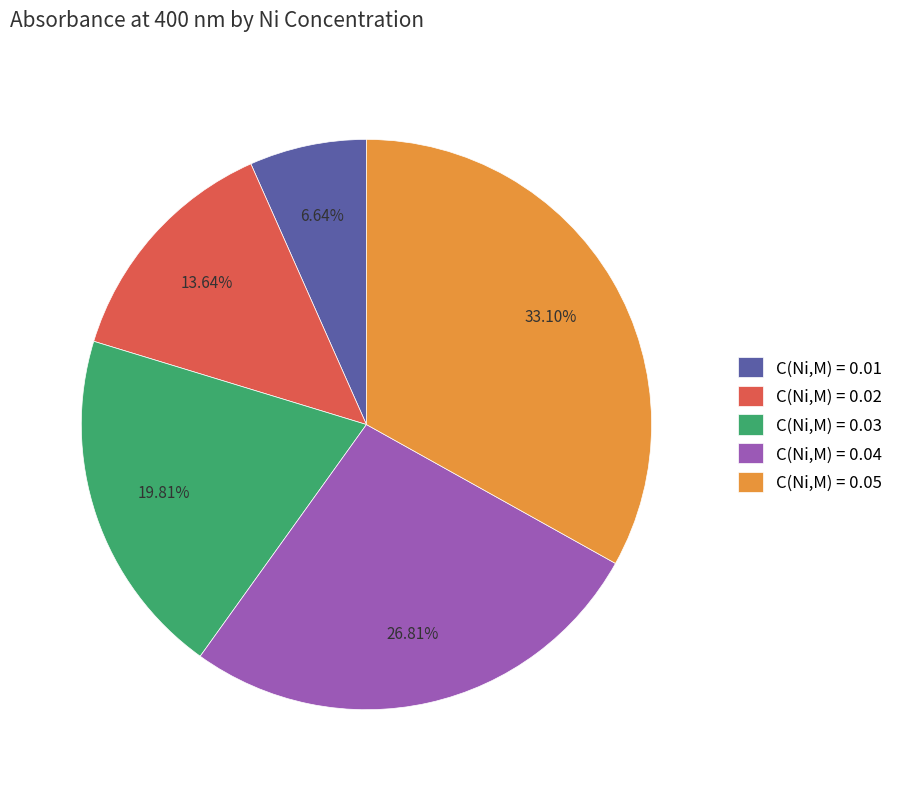

Is the sum of C(Ni,M) = 0.05 and C(Ni,M) = 0.04 greater than half?

Yes